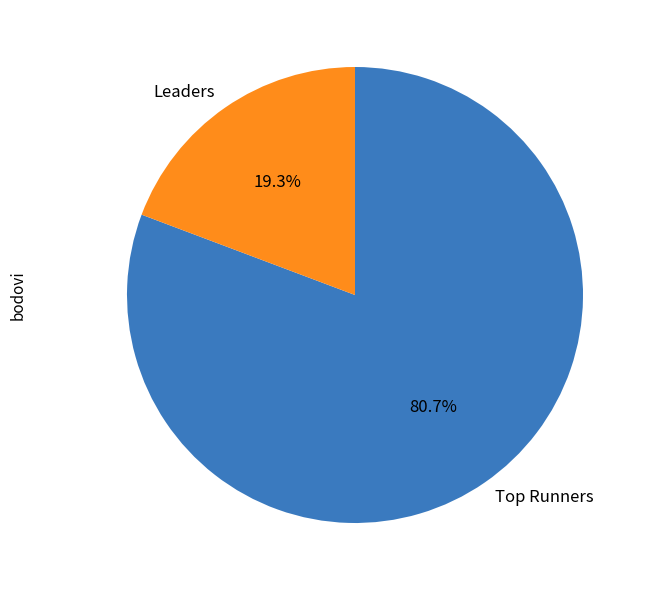

How much of the chart is everything except Leaders?

80.7%